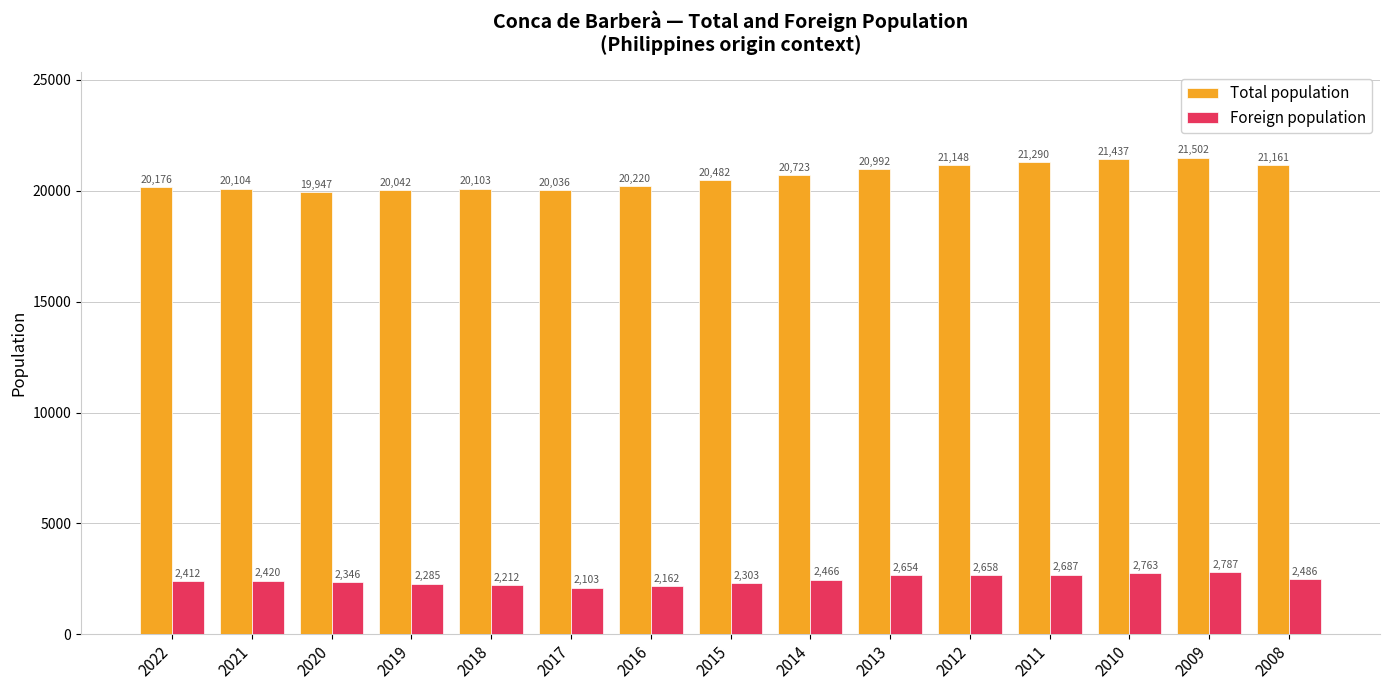

Between 2017 and 2015, which series saw the biggest shift?

Total population